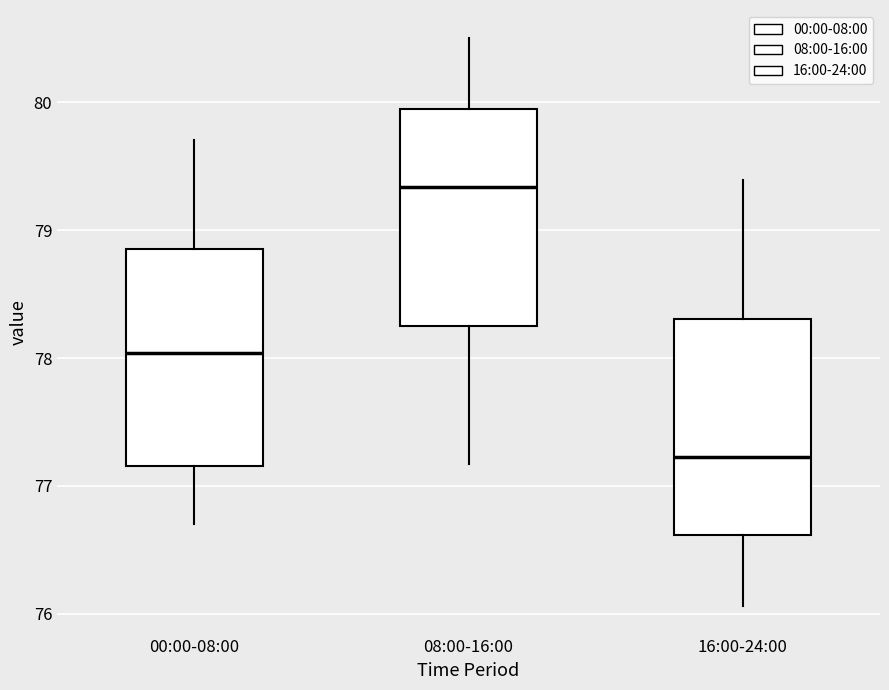

Where does the lower whisker of the box for 00:00-08:00 end on the y-axis? The values are not printed on the chart, so give them approximately, as read against the axis.

76.7